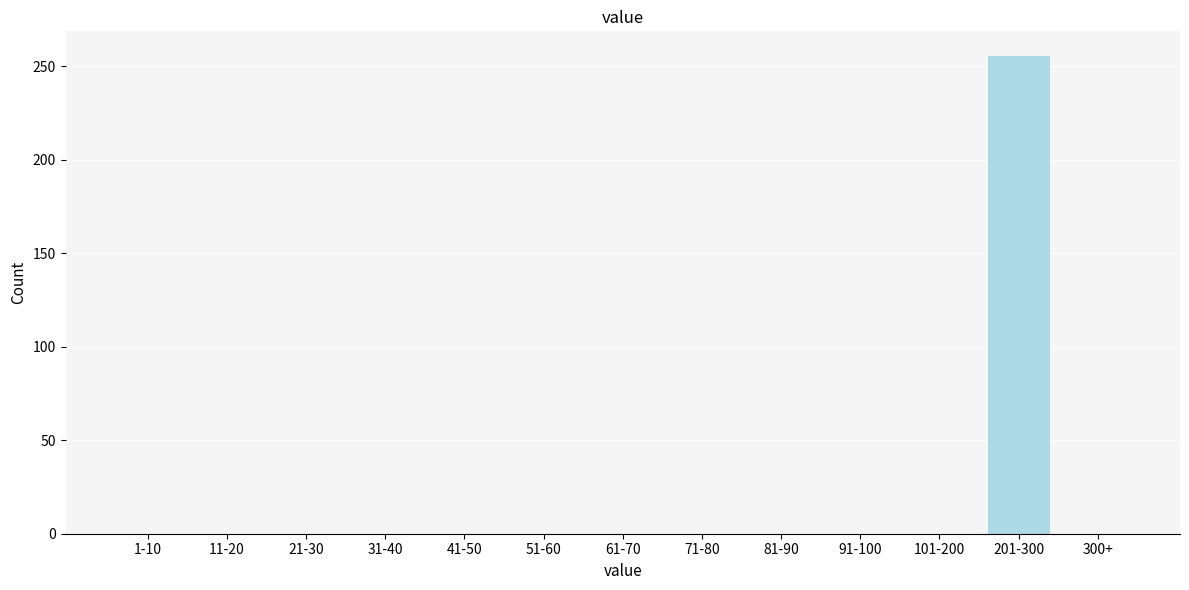

Reading right to left, list all the values displayed in this chart.

300+=0	201-300=256	101-200=0	91-100=0	81-90=0	71-80=0	61-70=0	51-60=0	41-50=0	31-40=0	21-30=0	11-20=0	1-10=0